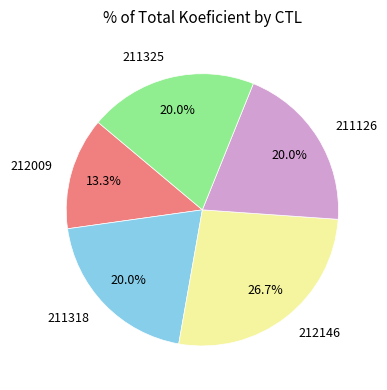

The 212146 slice represents 13% of the pie. True or false?

False